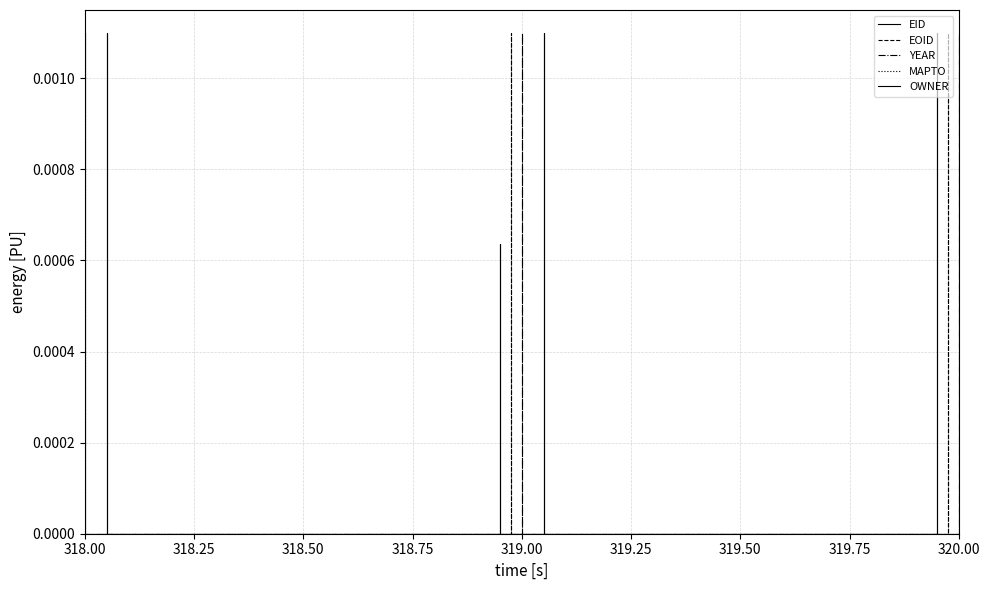

True or false: MAPTO and YEAR intersect in this chart.

False